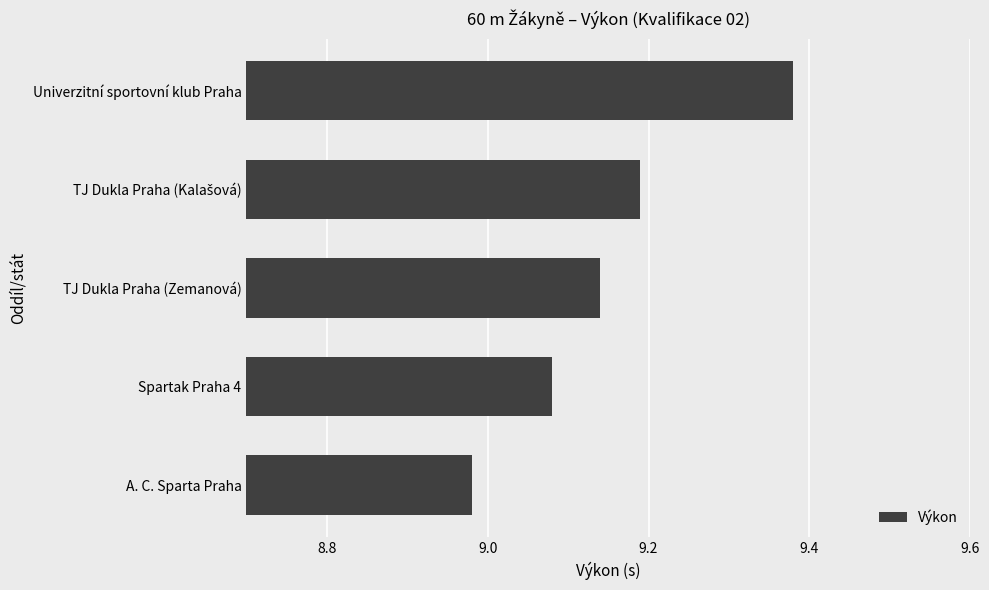

What is the sum of the values at TJ Dukla Praha (Zemanová) and A. C. Sparta Praha?

18.1